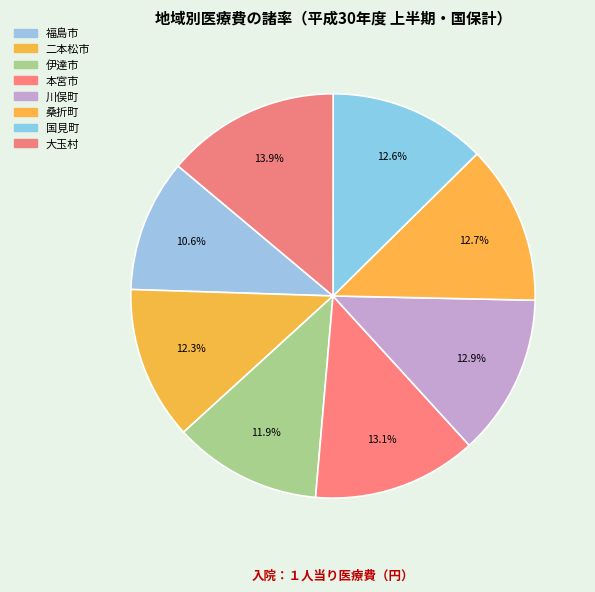

What portion of the pie excludes 大玉村?

86.1%